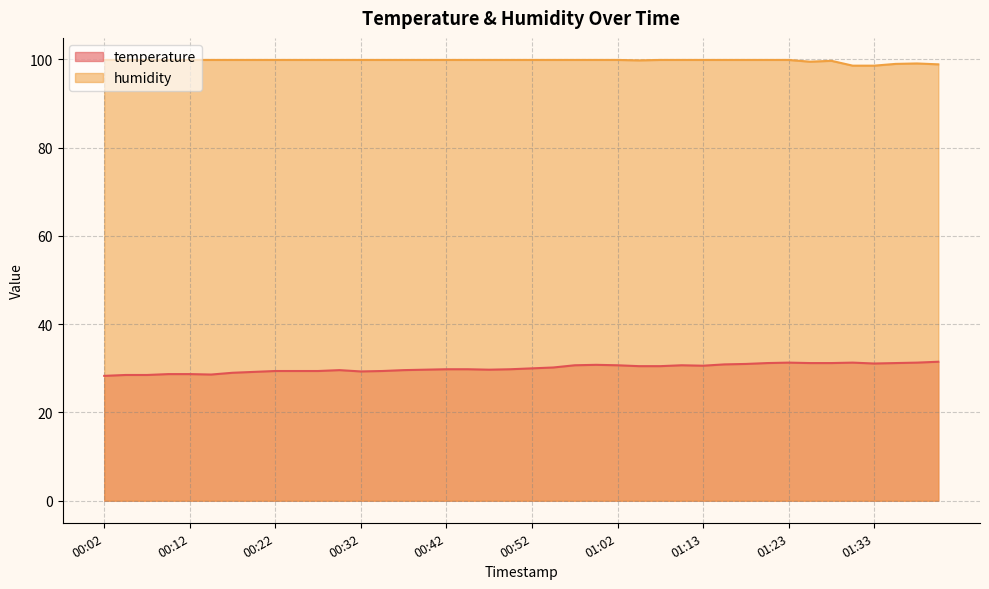

Which series has the widest spread of values?

temperature